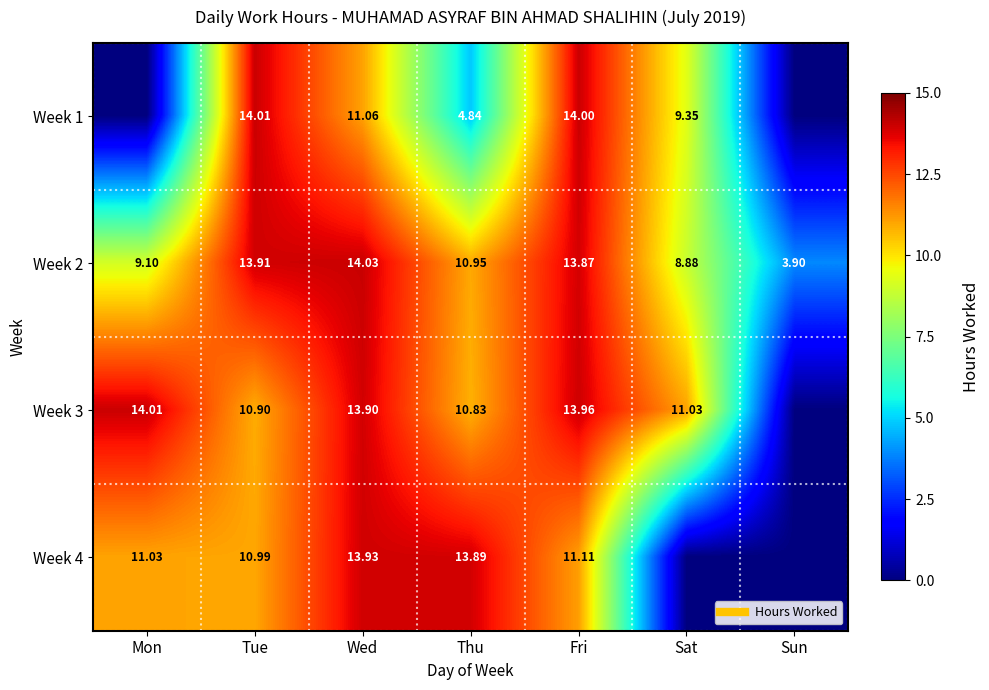

What value does the Week 4 series have at Thu?

13.9